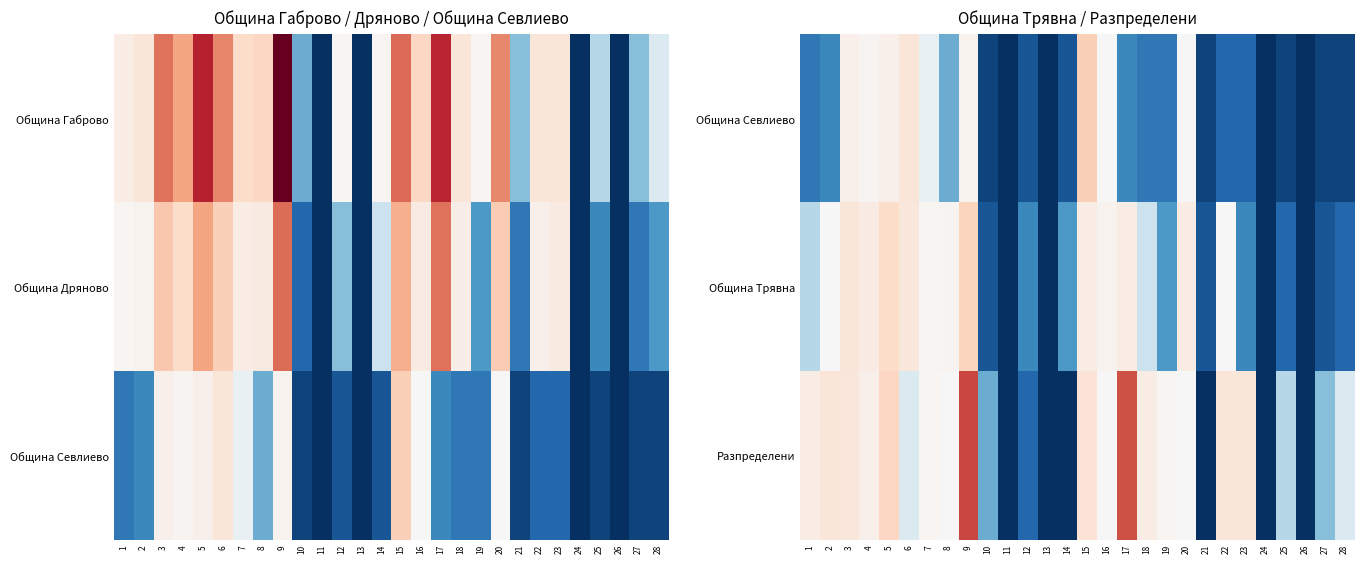

How many values in Разпределени are above zero?

22